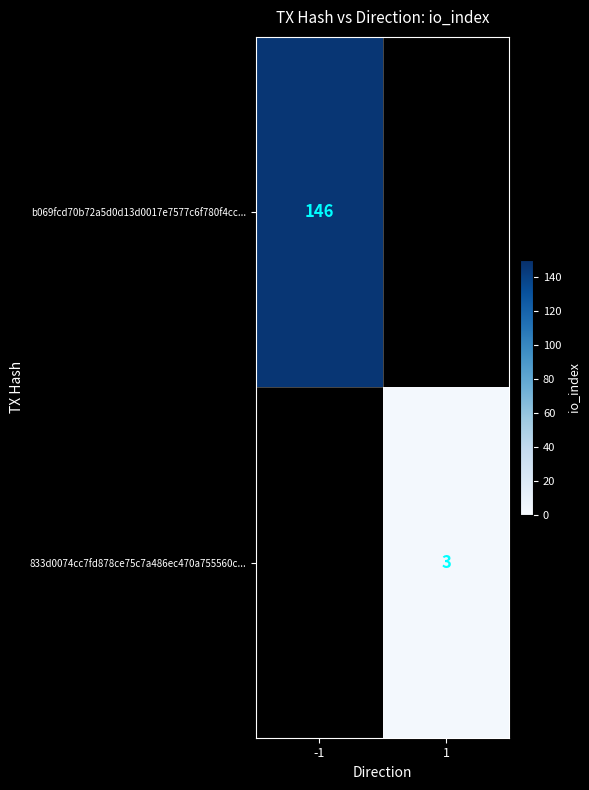

The value of 833d0074cc7fd878ce75c7a486ec470a755560c... at 1 is 3. True or false?

True